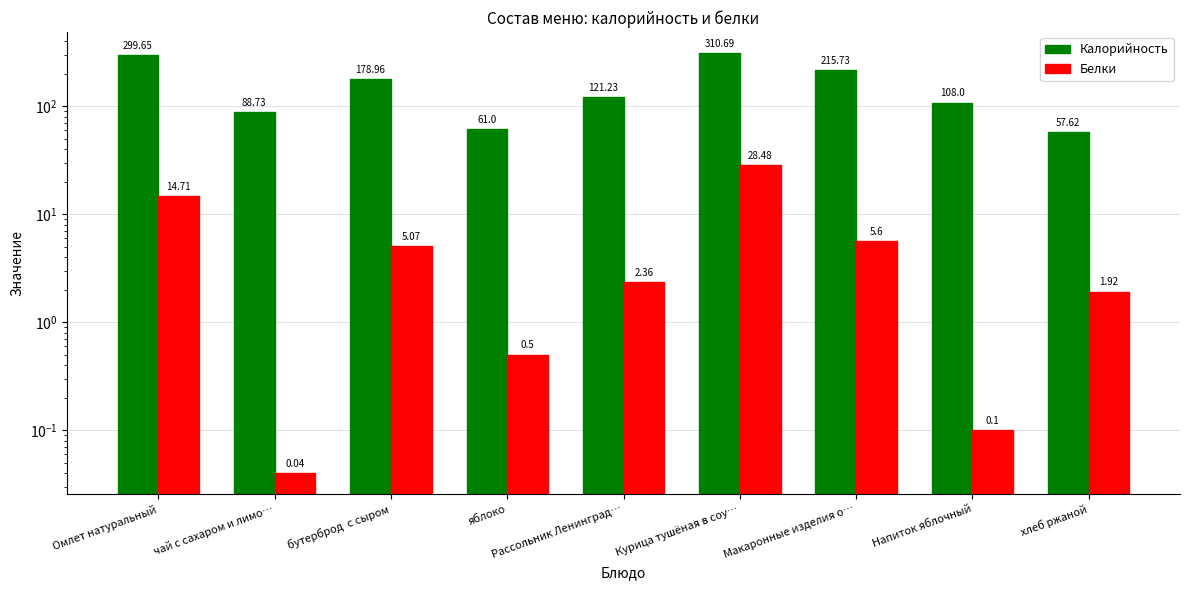

What is the label of the 6th bar from the left?

Курица тушёная в соу…